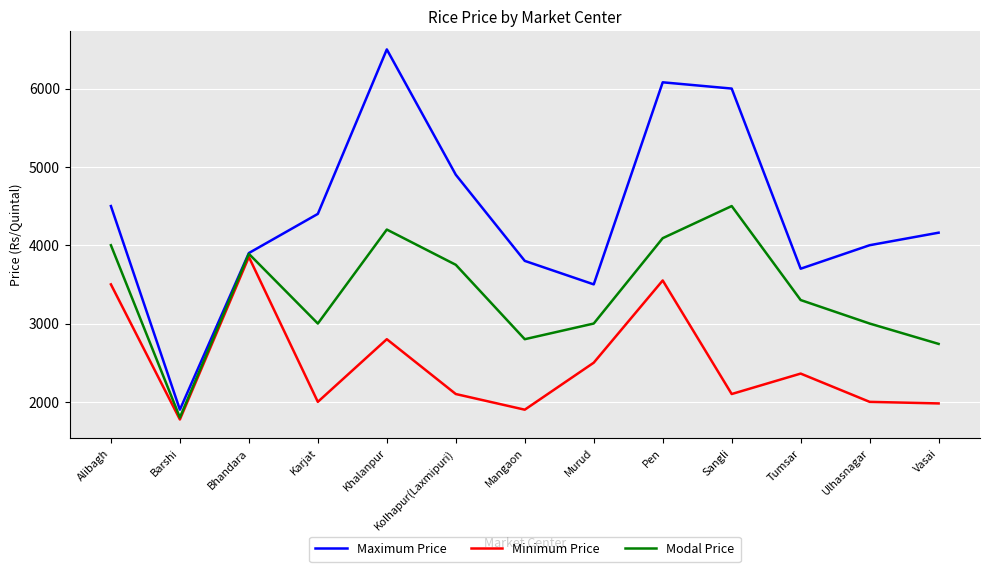

How many interior local peaks does the Maximum Price series have?

2